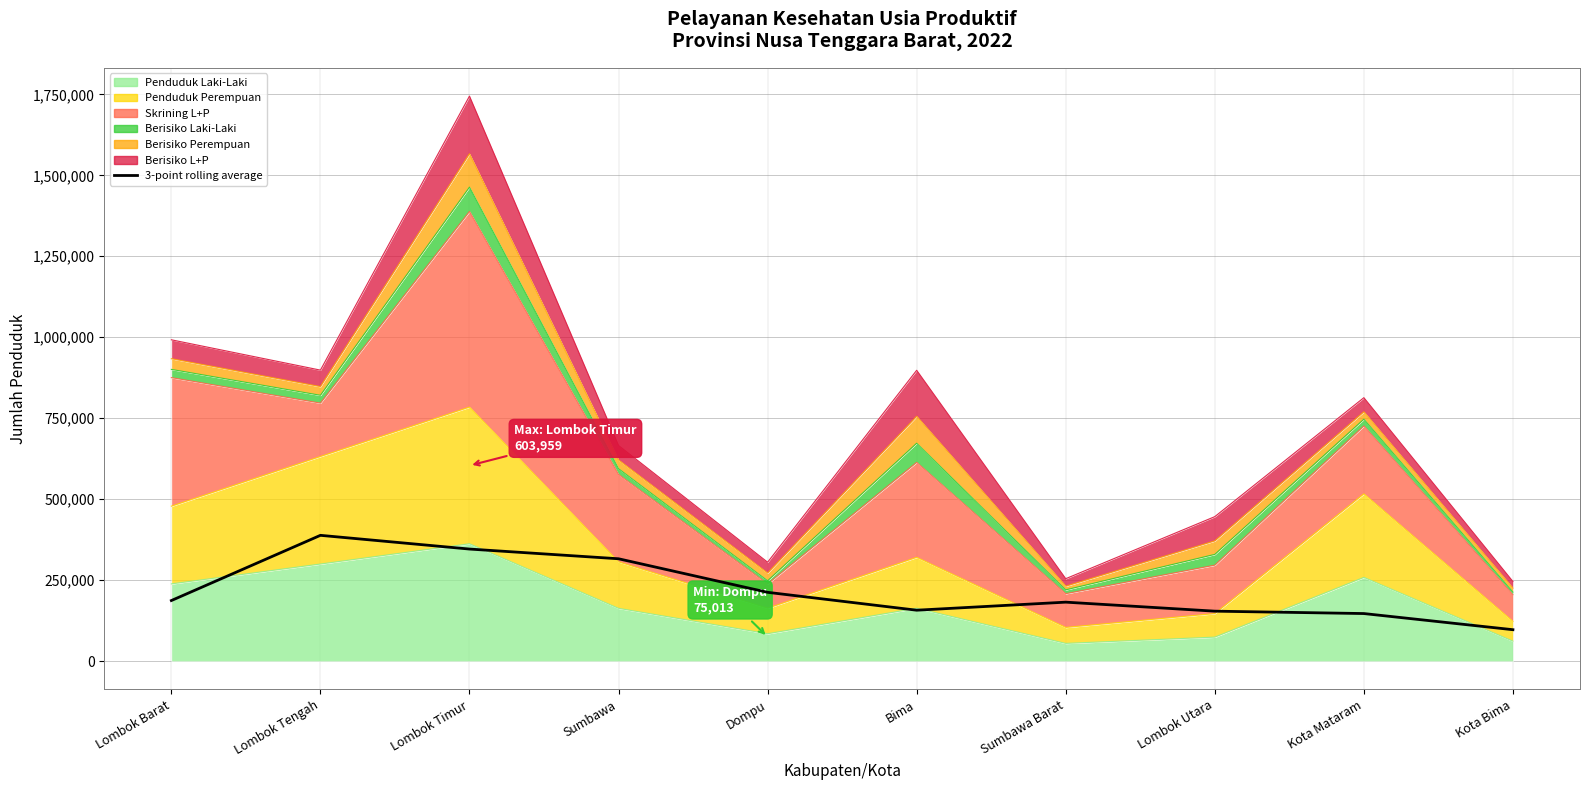

Approximately how many times larger is the value at Dompu compared to Lombok Tengah?

0.5